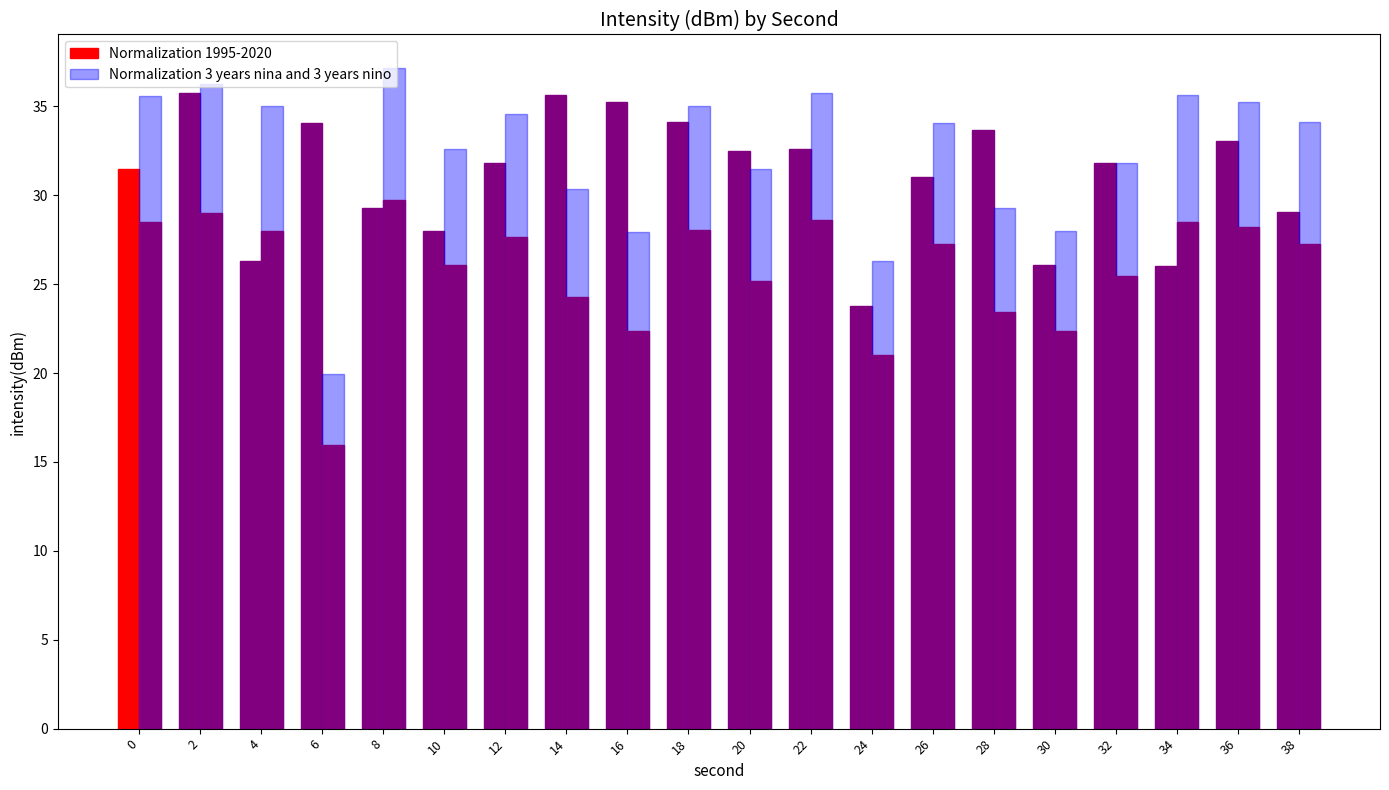

Which category has the lowest value in the Normalization 1995-2020 series?

24